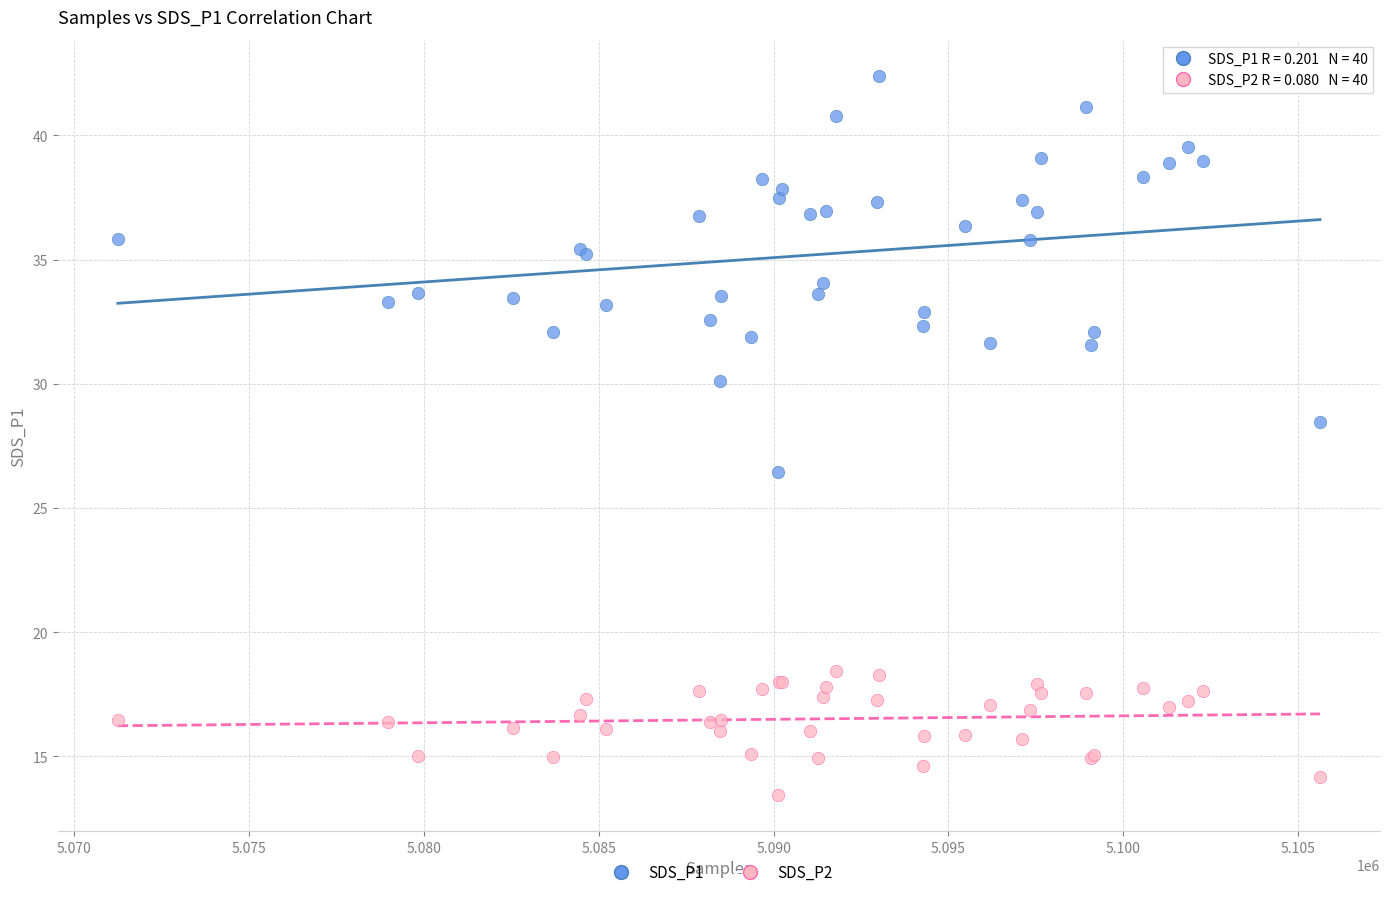

Which series contains the lowest Y value?

SDS_P2